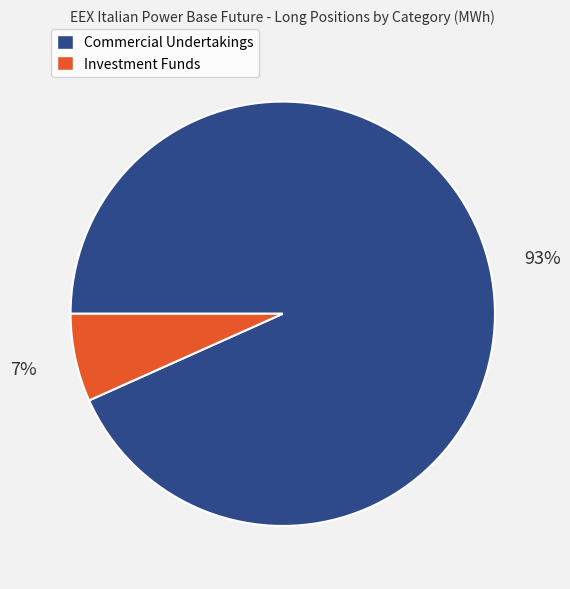

Do Investment Funds and Commercial Undertakings together represent more than half of the pie?

Yes